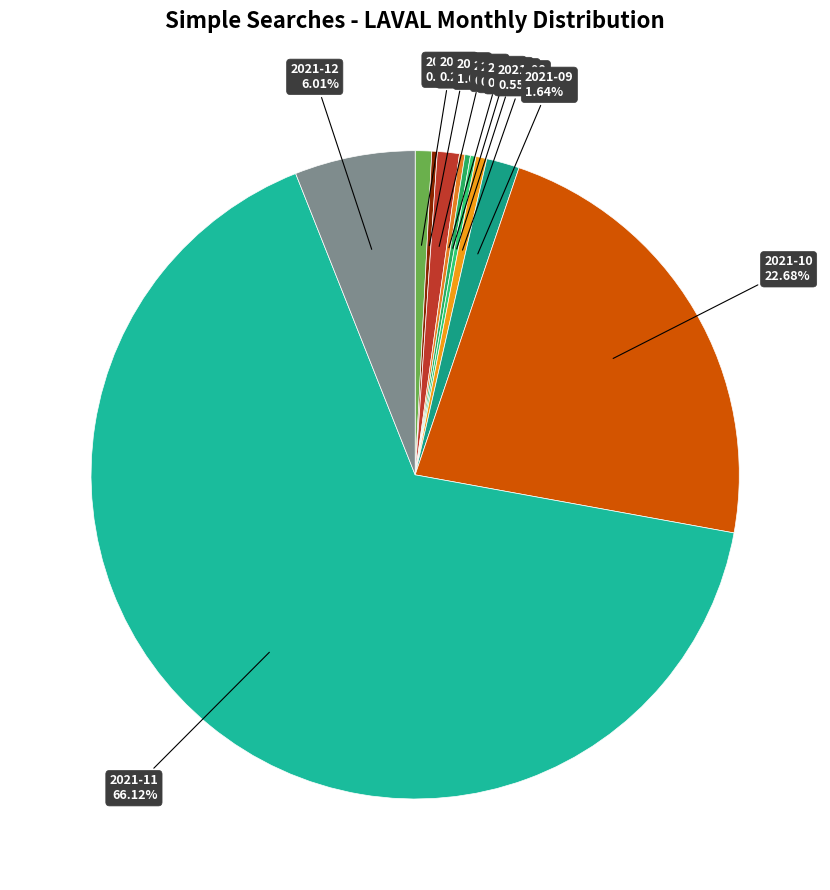

Is the sum of 2021-03 and 2021-10 greater than half?

No